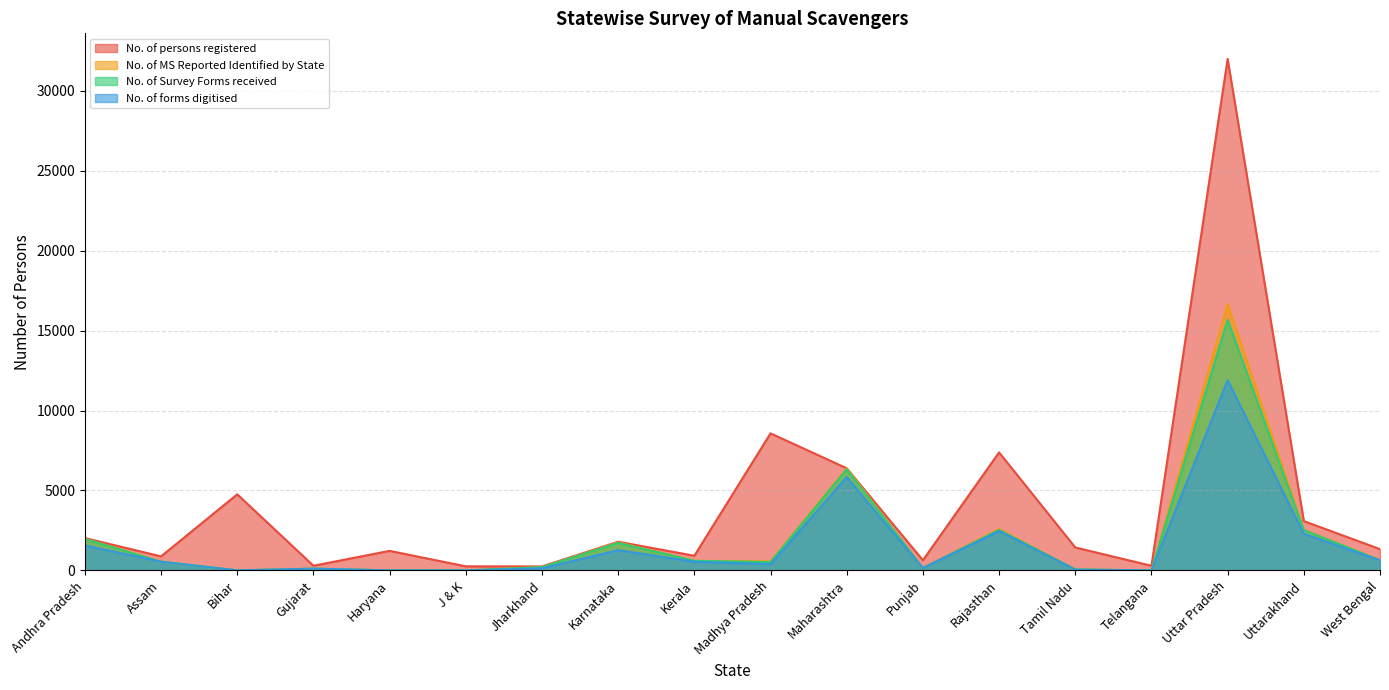

Between J & K and Jharkhand, which series saw the biggest shift?

No. of MS Reported Identified by State